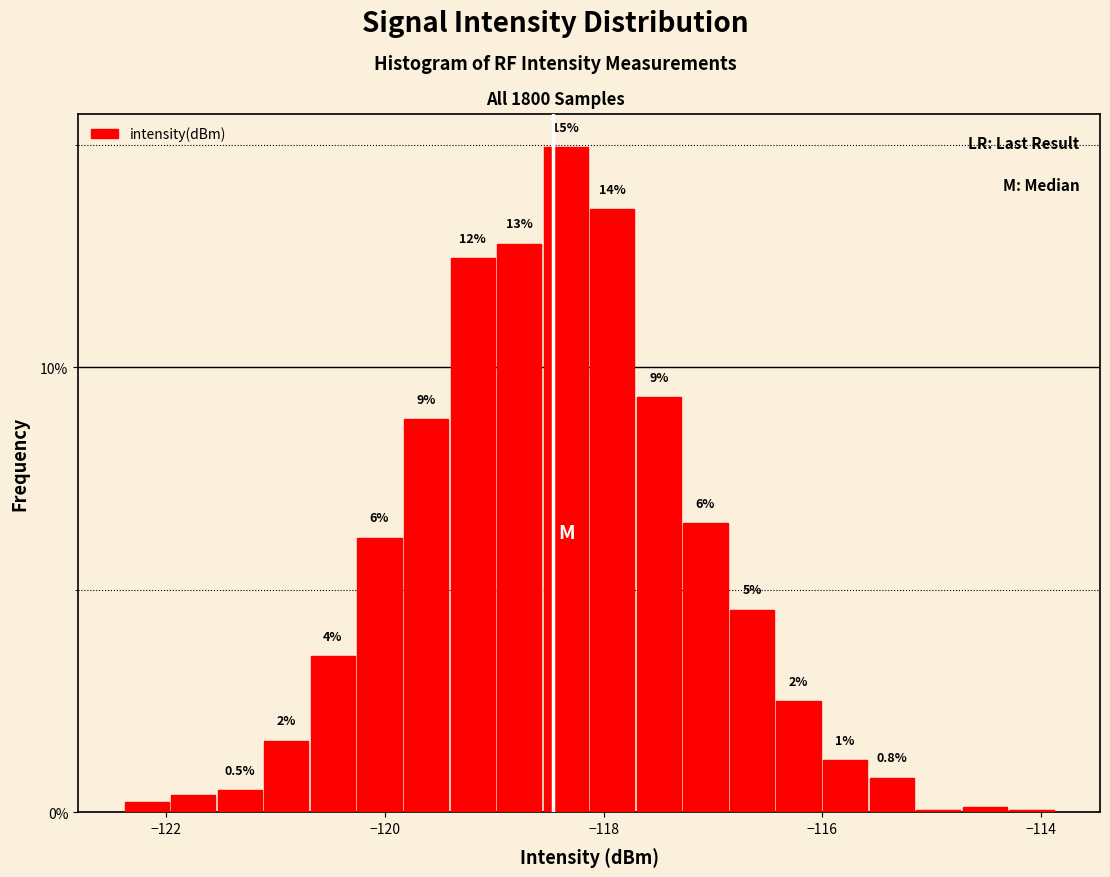

Read against the x-axis, roughly where is the centre of the tallest bar?

-118.4